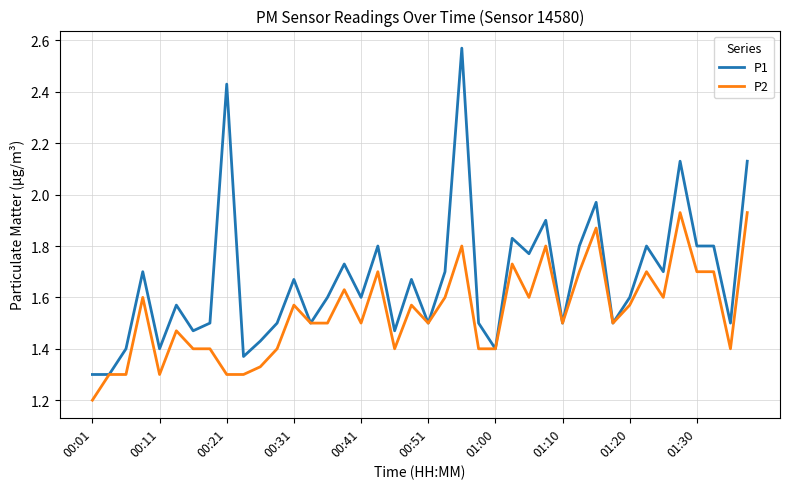

Which series has the largest range (max minus min)?

P1